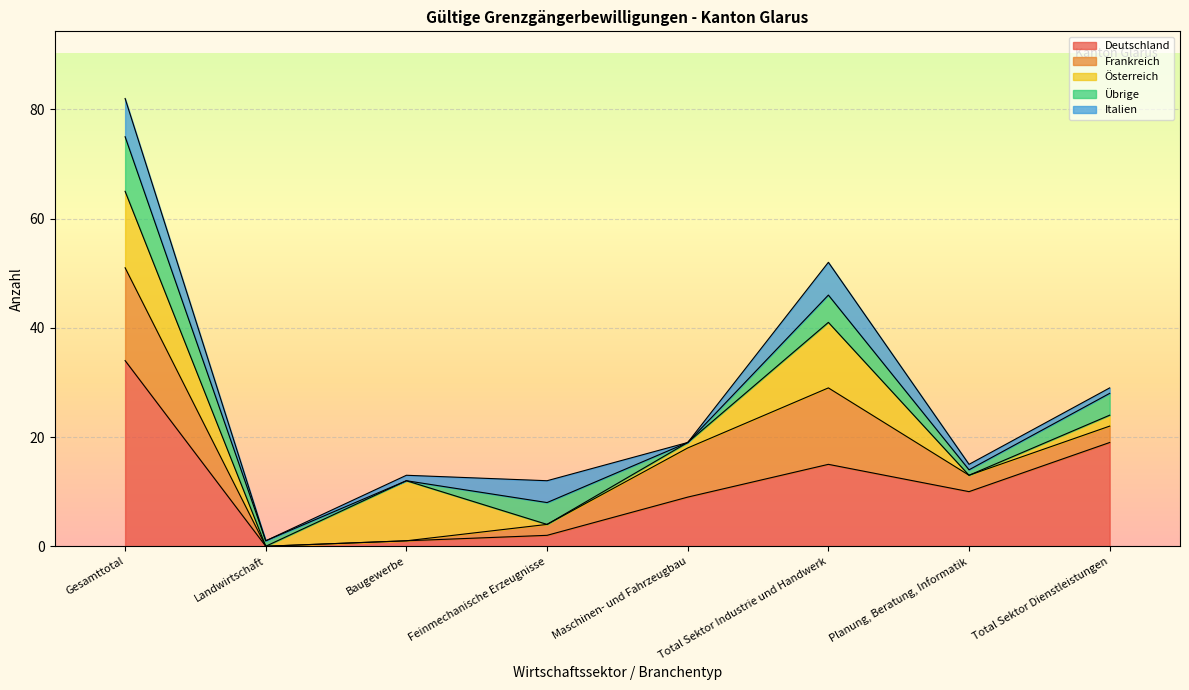

Where does the Deutschland series first go above 10?

Gesamttotal